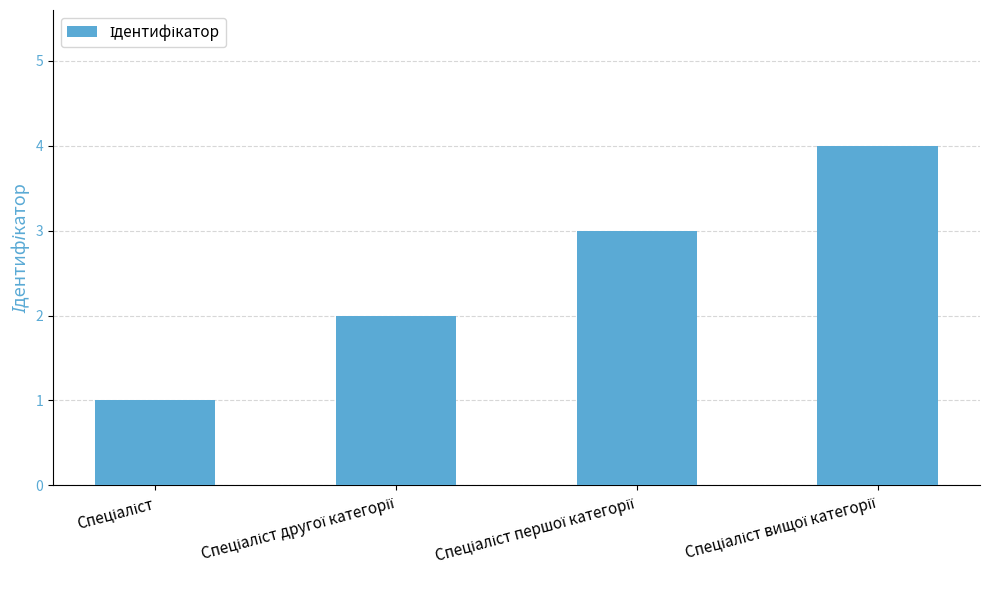

What is the maximum value shown in the chart?

4